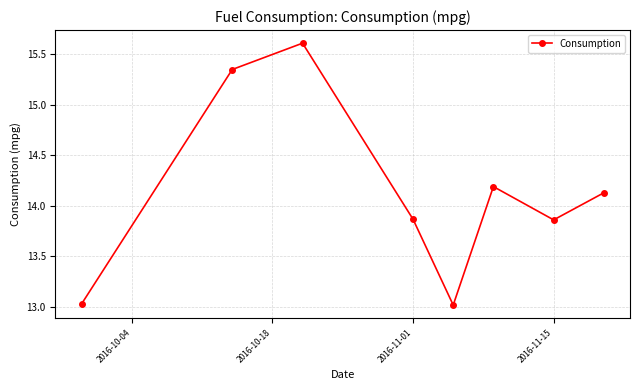

What is the average value?

14.1